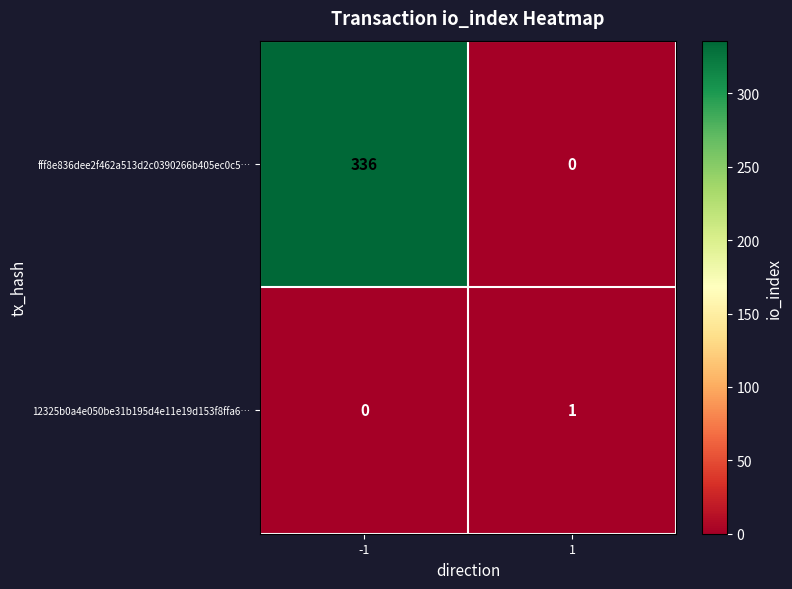

Which series has the largest range (max minus min)?

fff8e836dee2f462a513d2c0390266b405ec0c5…